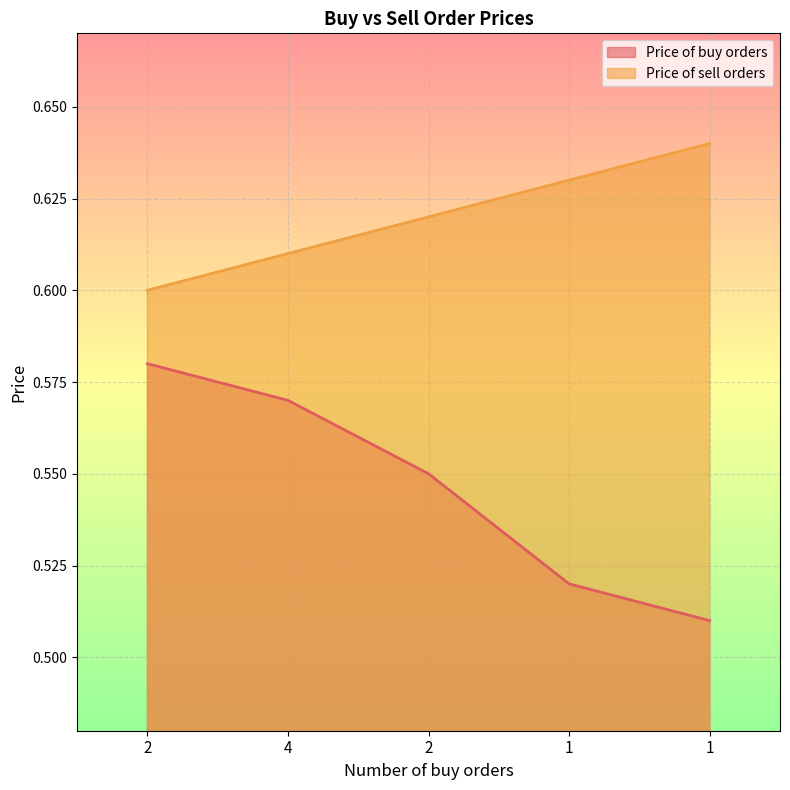

The Price of sell orders series shows 0.6 at 1. True or false?

True